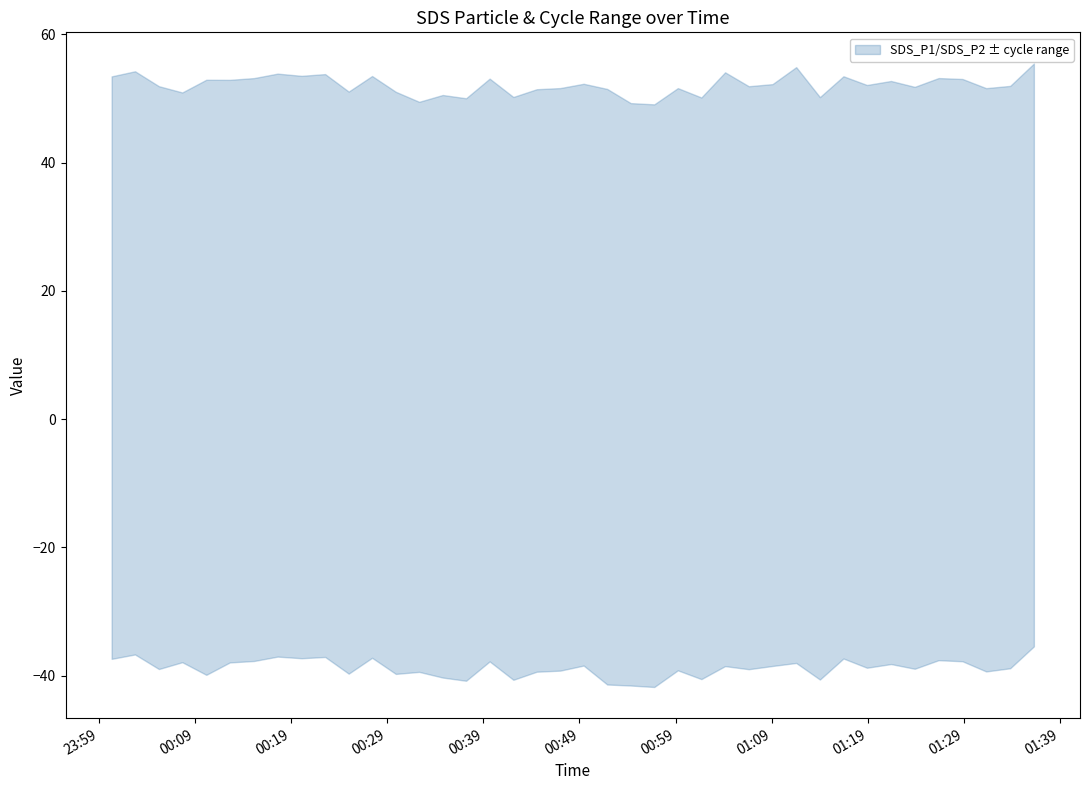

True or false: SDS_P2 and SDS_P1 cross at least once.

False